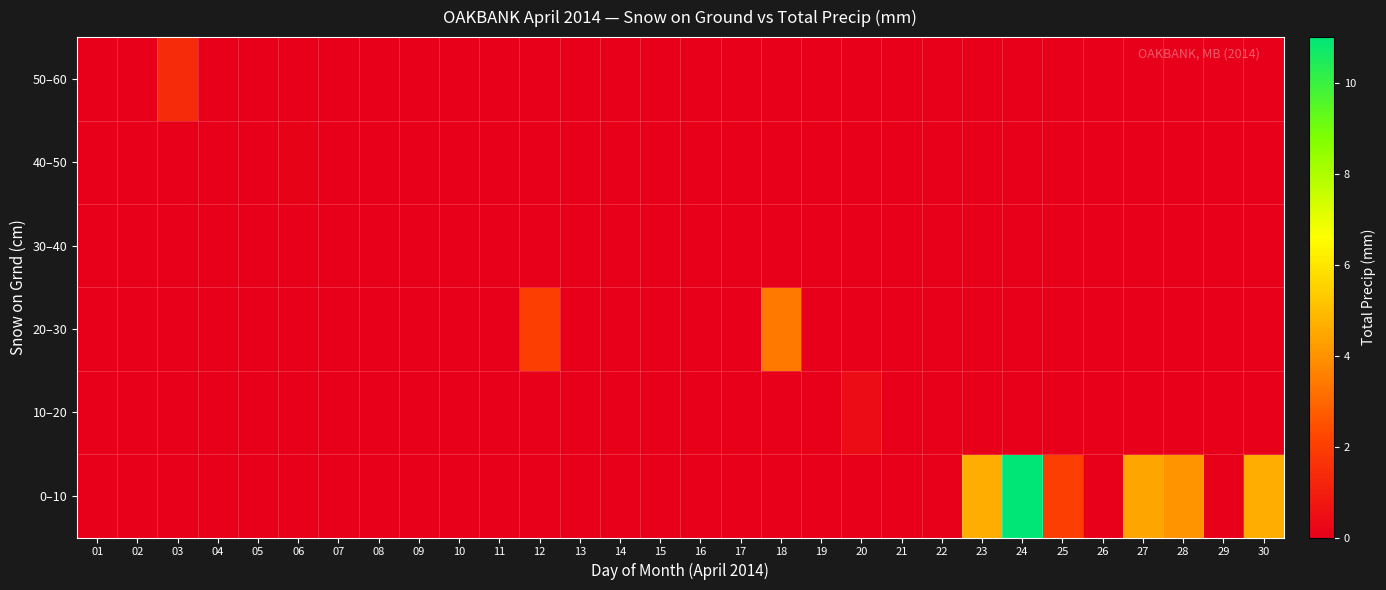

Count the number of data series in this chart.

6